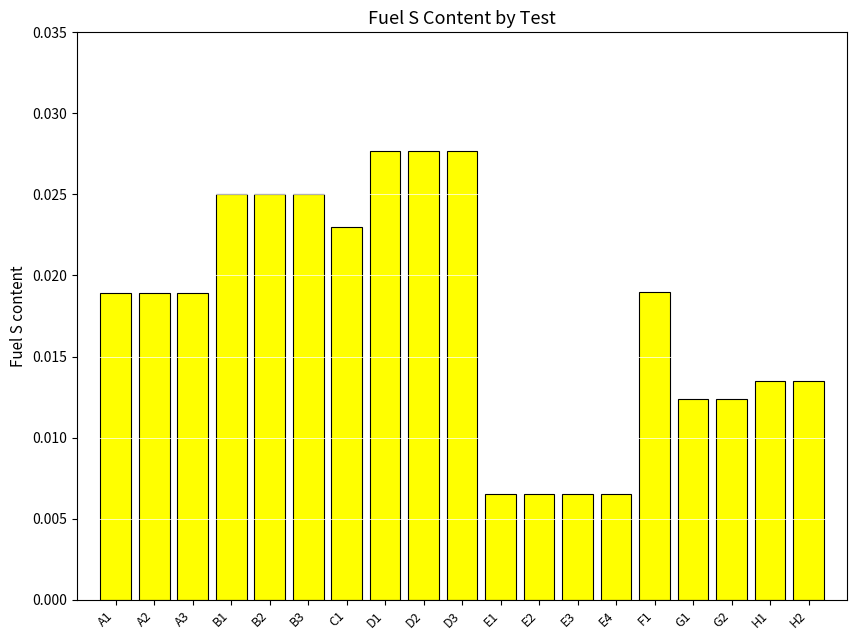

How many values are between 0 and 1?

19